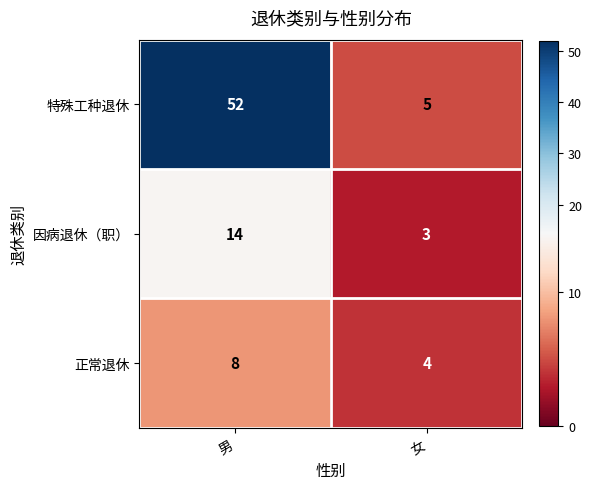

What is the difference between the maximum and minimum values in the 特殊工种退休 series?

47